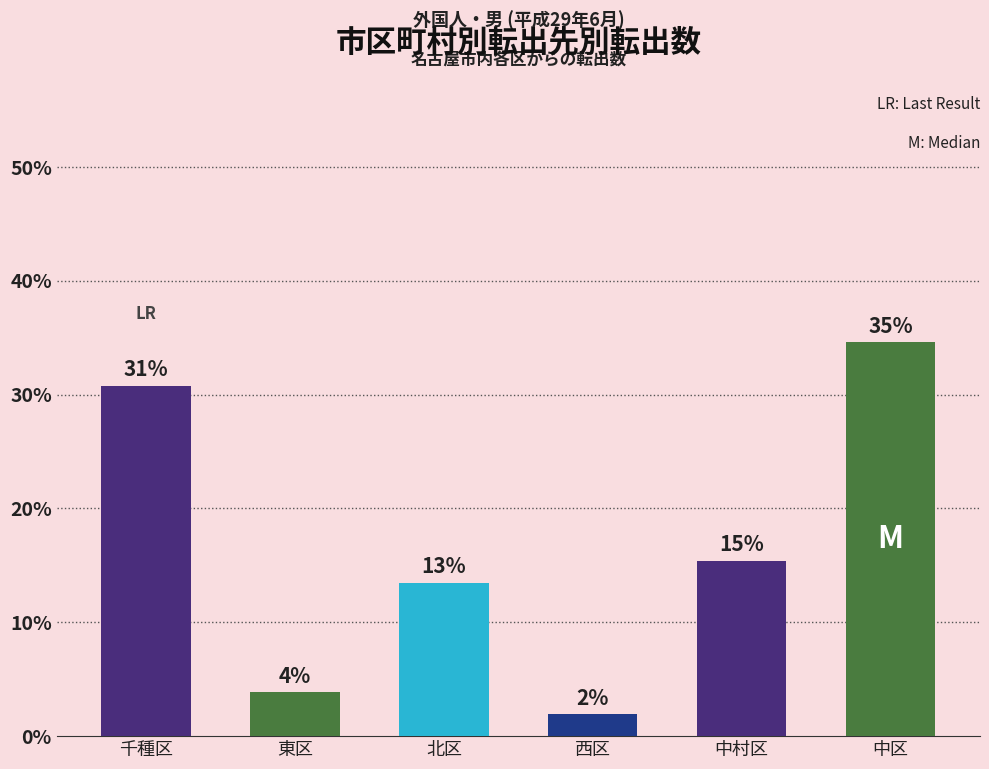

Are the bars horizontal?

No